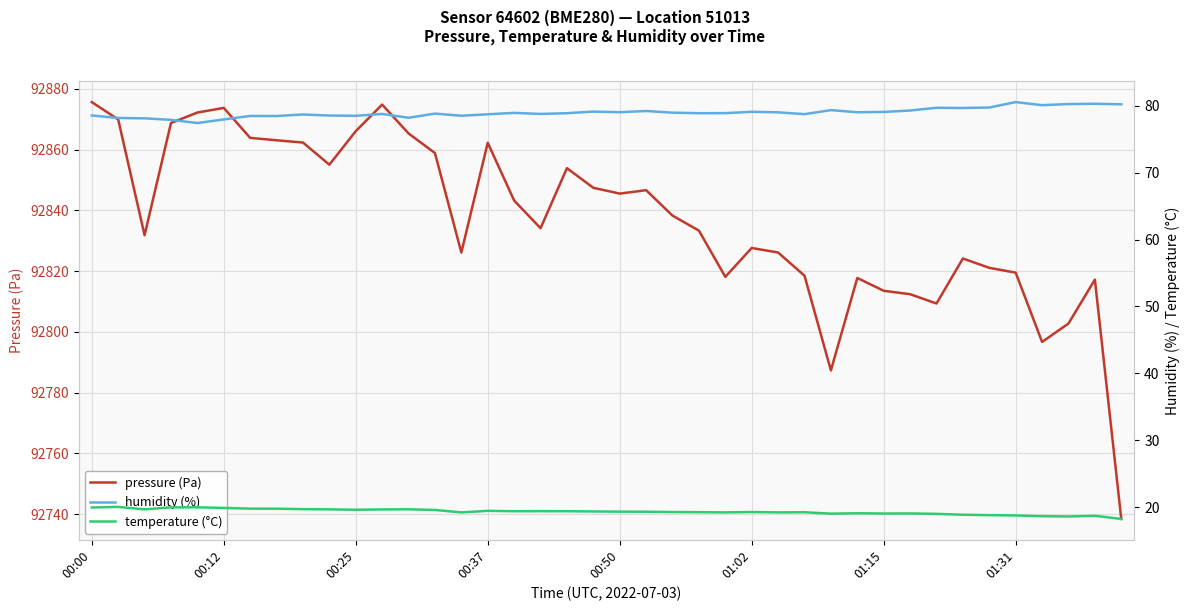

Is it true that pressure (Pa) equals 92874.8 at 11?

True